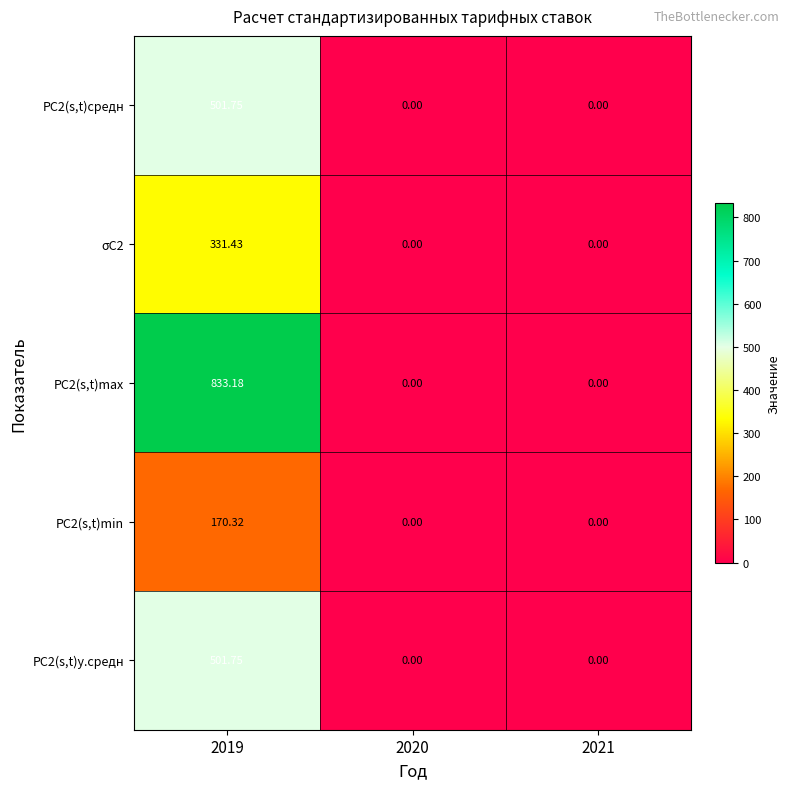

What is the maximum value shown in the chart?

833.2